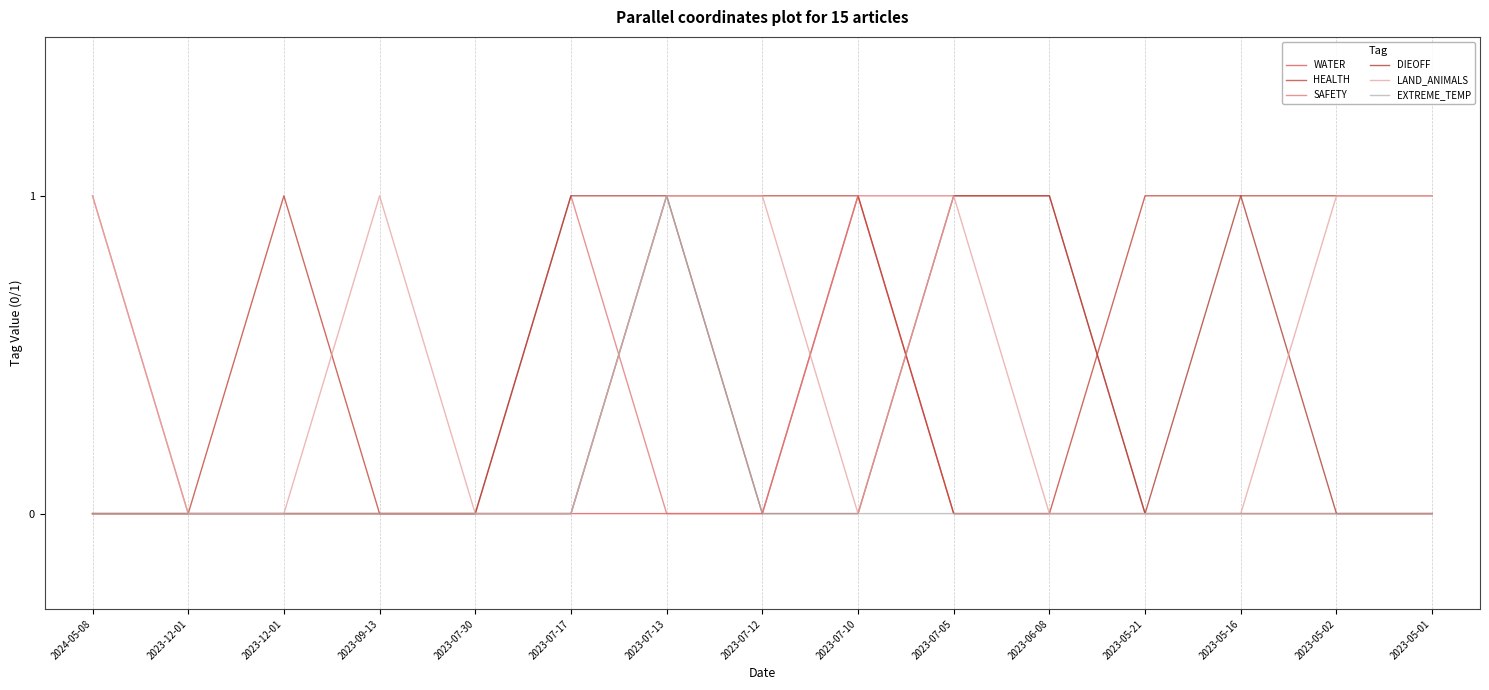

The DIEOFF series shows 0 at 2023-05-01. True or false?

False